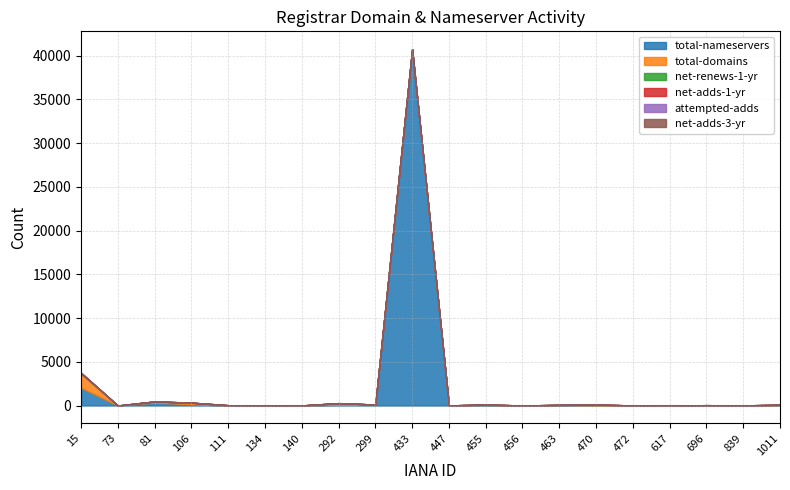

At which category is the sum across all series the highest?

433